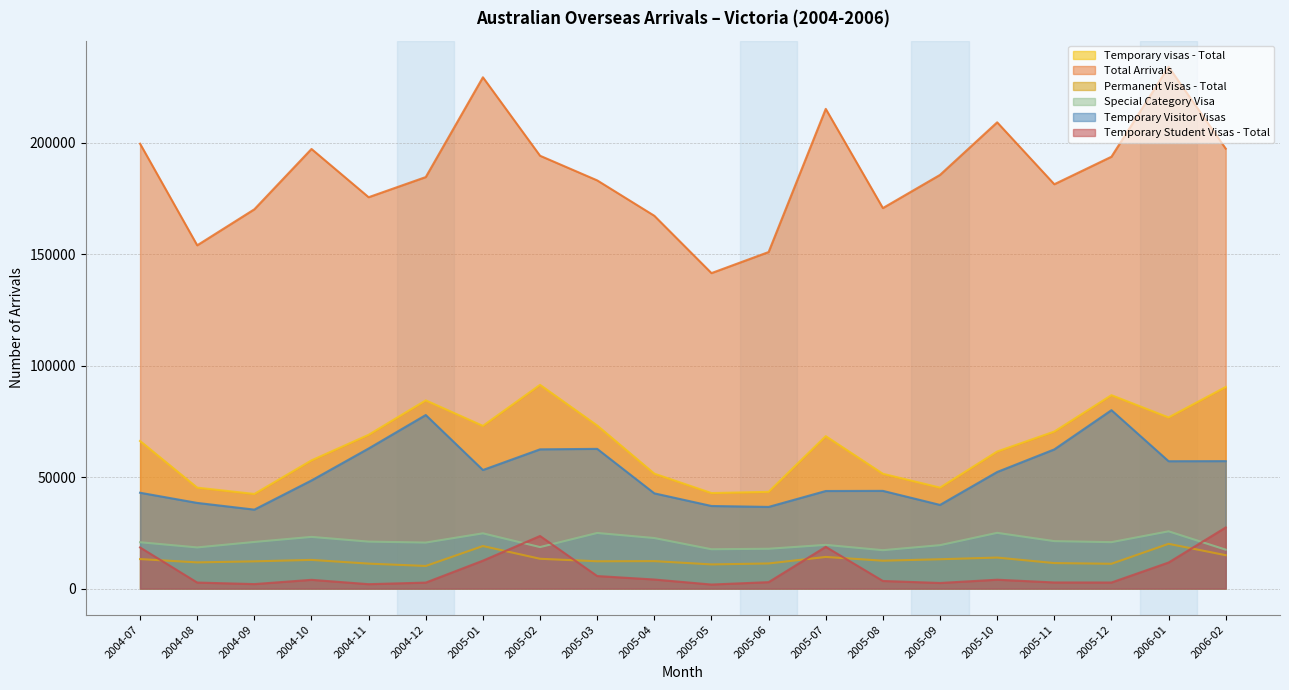

At which label is Temporary Student Visas - Total closest to 14605?

2005-01